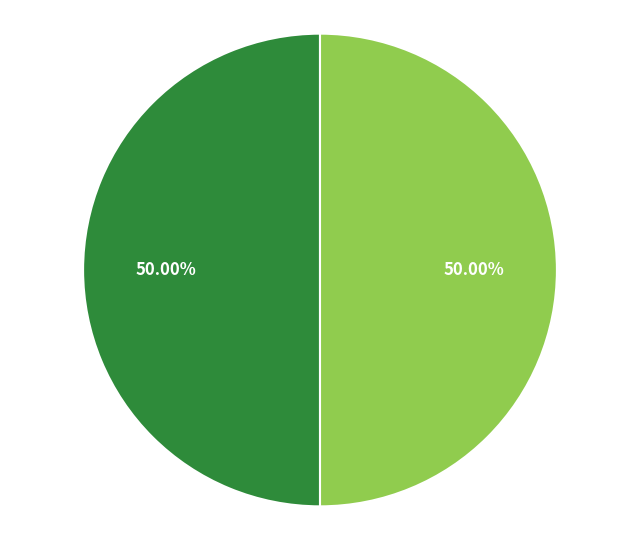

To the nearest percent, what is the average slice percentage?

50%